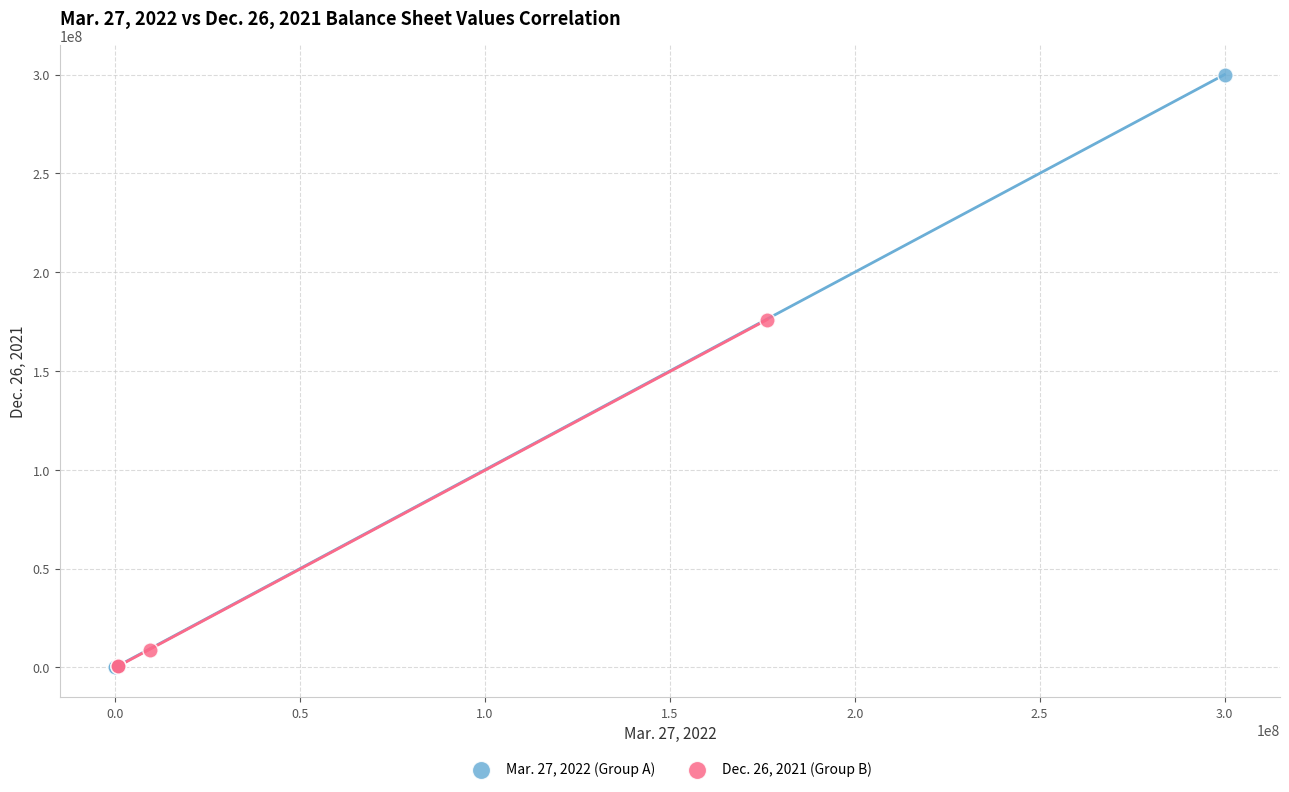

Which series has the largest Y range (max minus min)?

Mar. 27, 2022 (Group A)